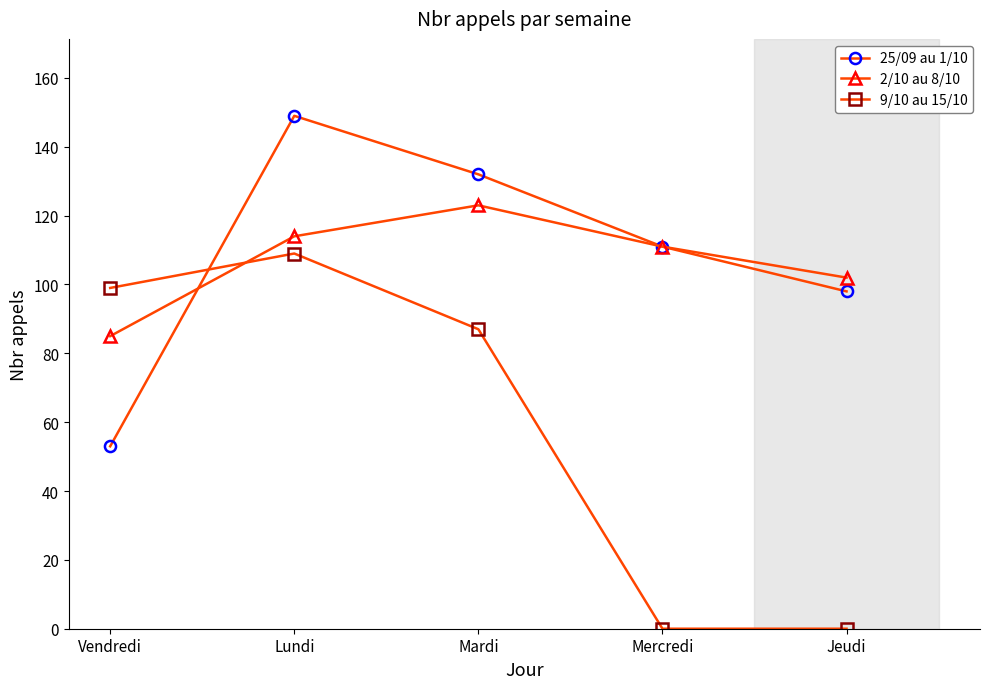

List the series in order of their peak value, highest first.

25/09 au 1/10, 2/10 au 8/10, 9/10 au 15/10